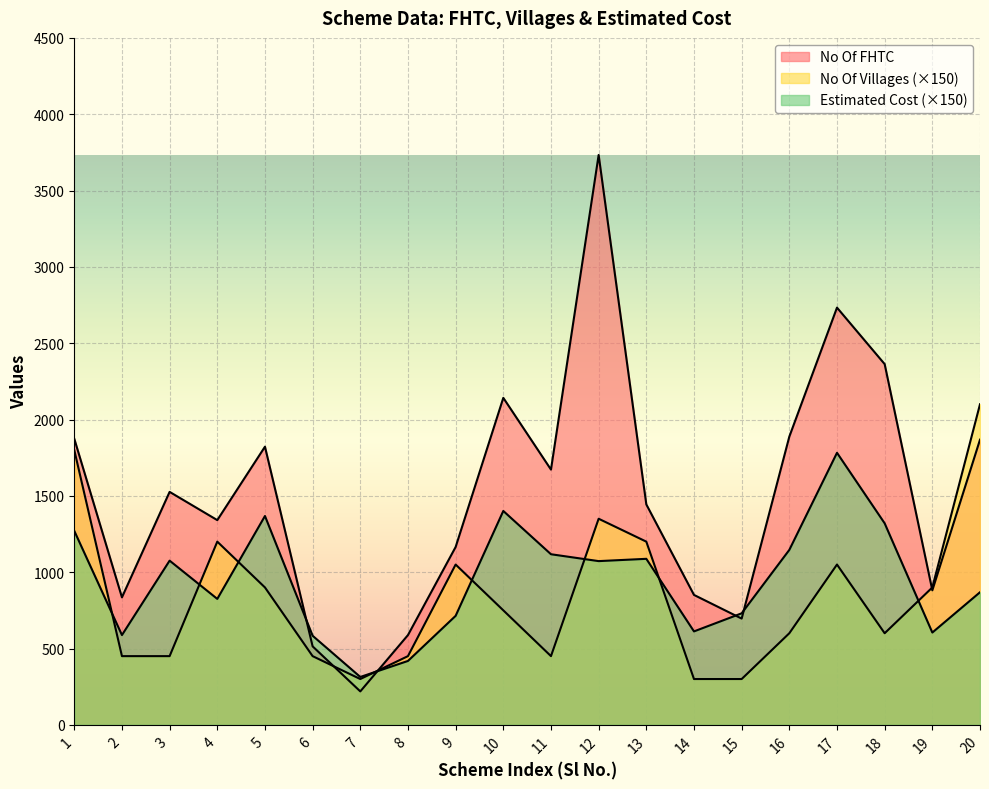

Which series ends up on top after the final intersection of No Of Villages and No Of FHTC?

No Of Villages